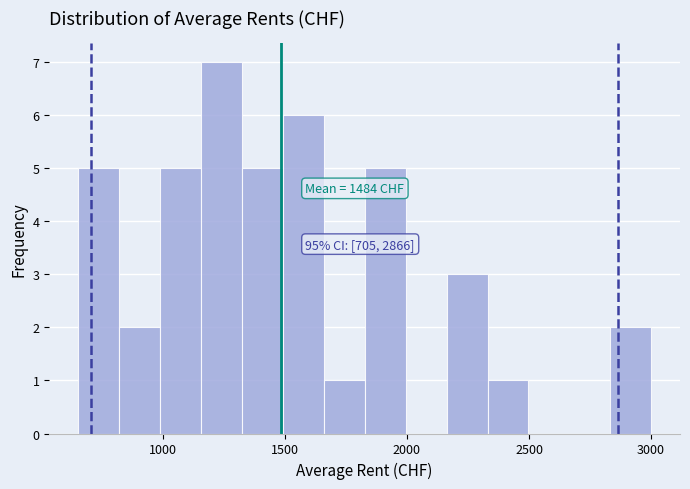

Around what value on the x-axis is the tallest bar? Give the approximate position of its centre, as read against the axis.

1250